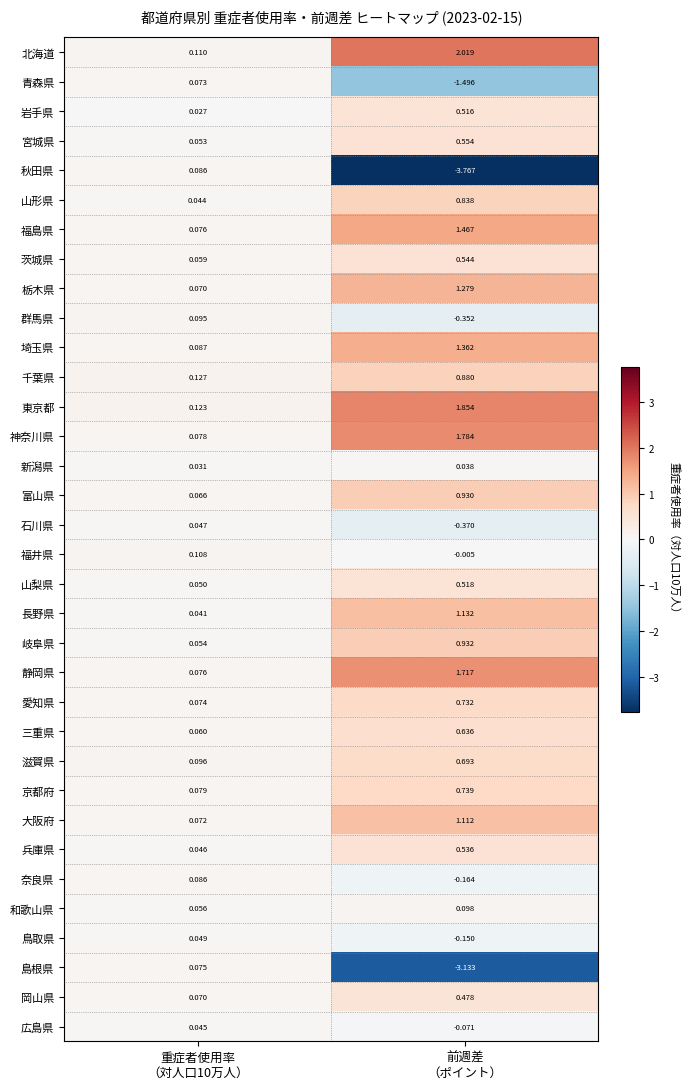

Which series has the largest total across all categories?

北海道